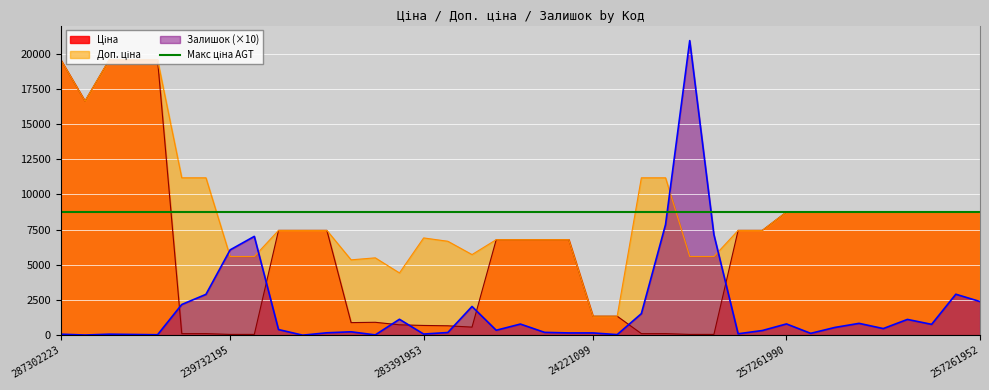

How many series are shown in this chart?

4